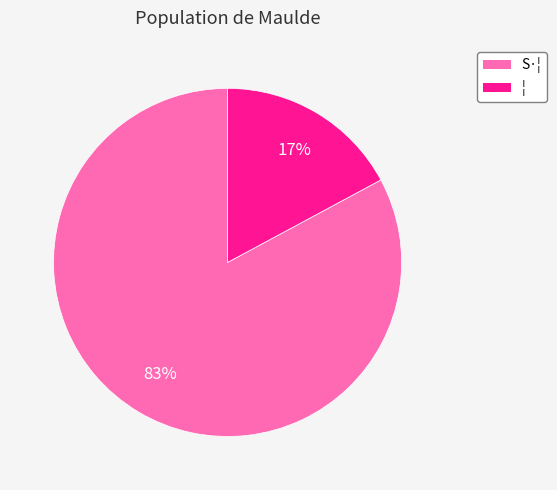

Which has a higher value, S·¦ or ¦?

S·¦